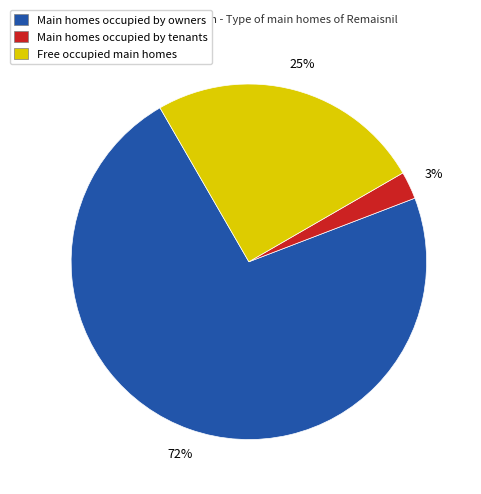

Approximately how many times larger is the value at Main homes occupied by owners compared to Free occupied main homes?

2.9